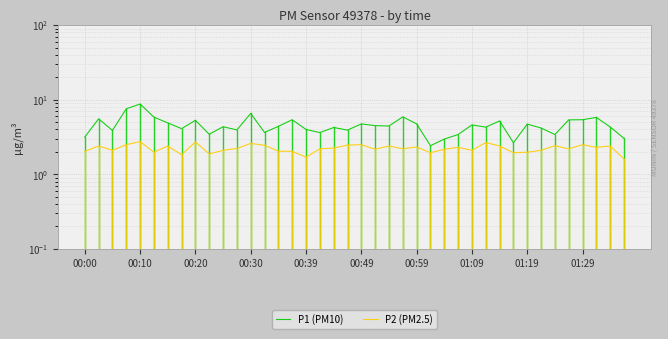

Rank the series by their average value, from highest to lowest.

P1 (PM10), P2 (PM2.5)